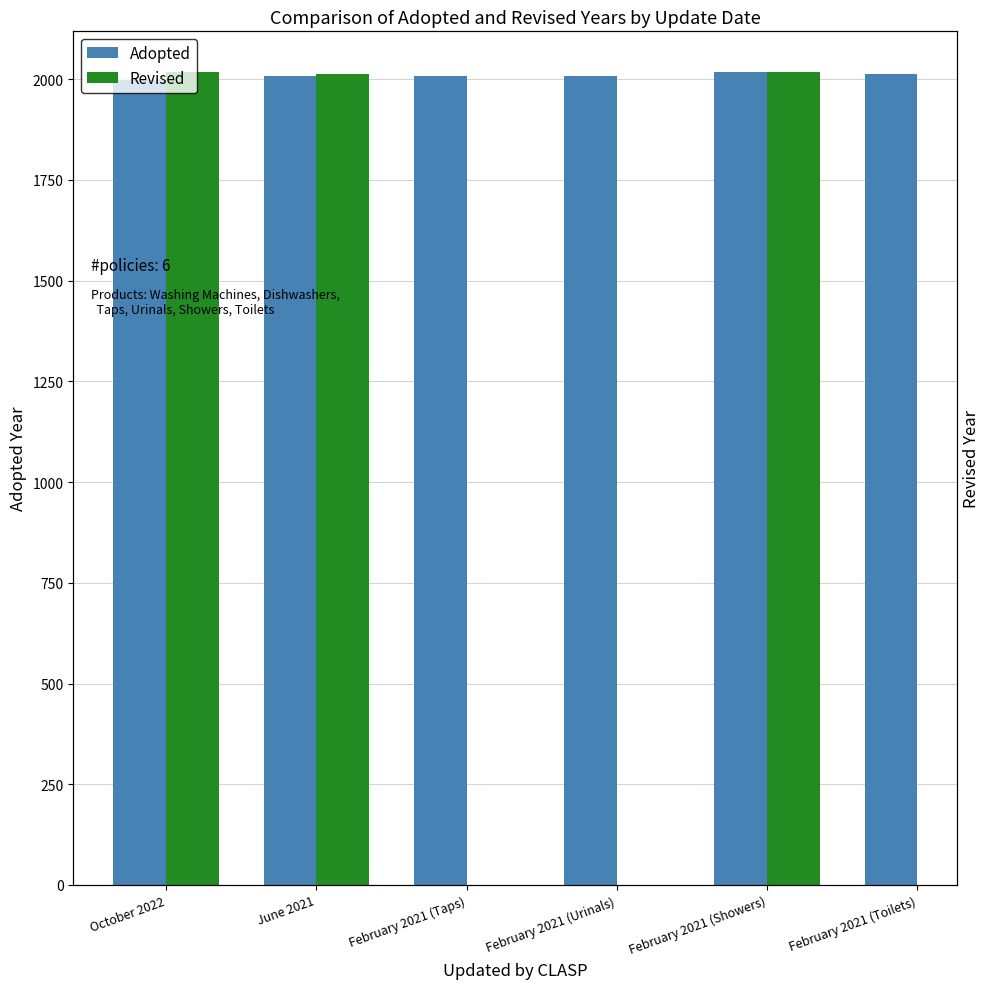

How many bars are there in each group?

2